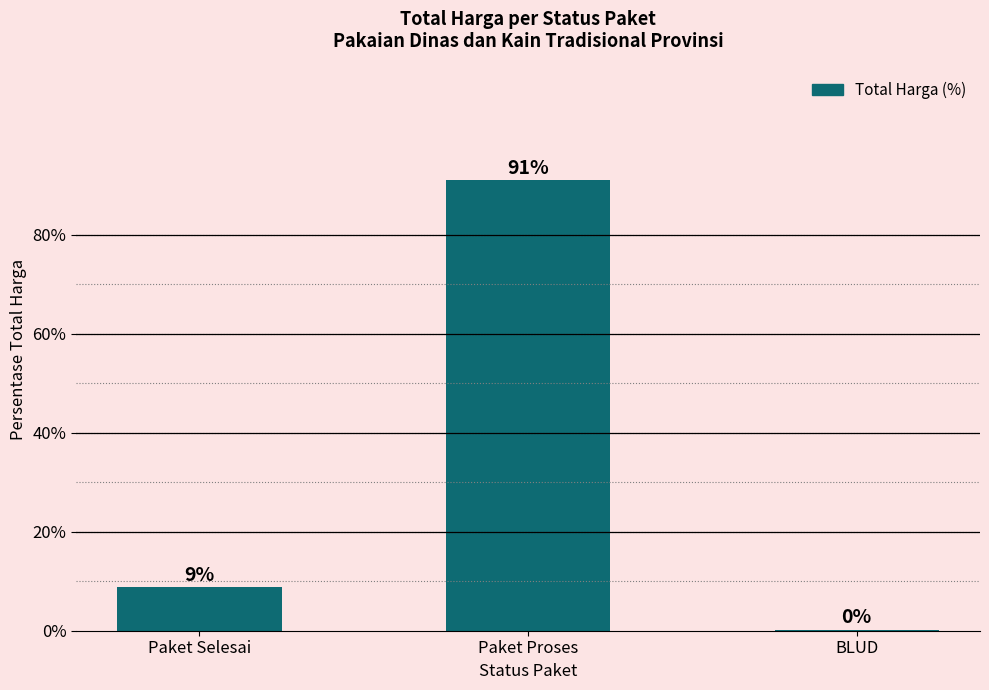

How many distinct data groups are displayed?

1